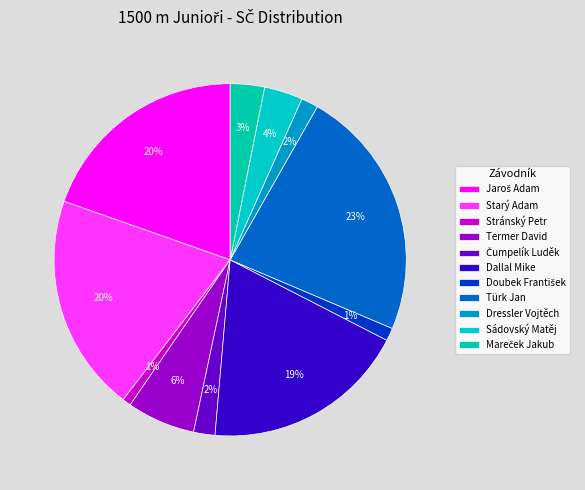

How many slices are in this pie chart?

11